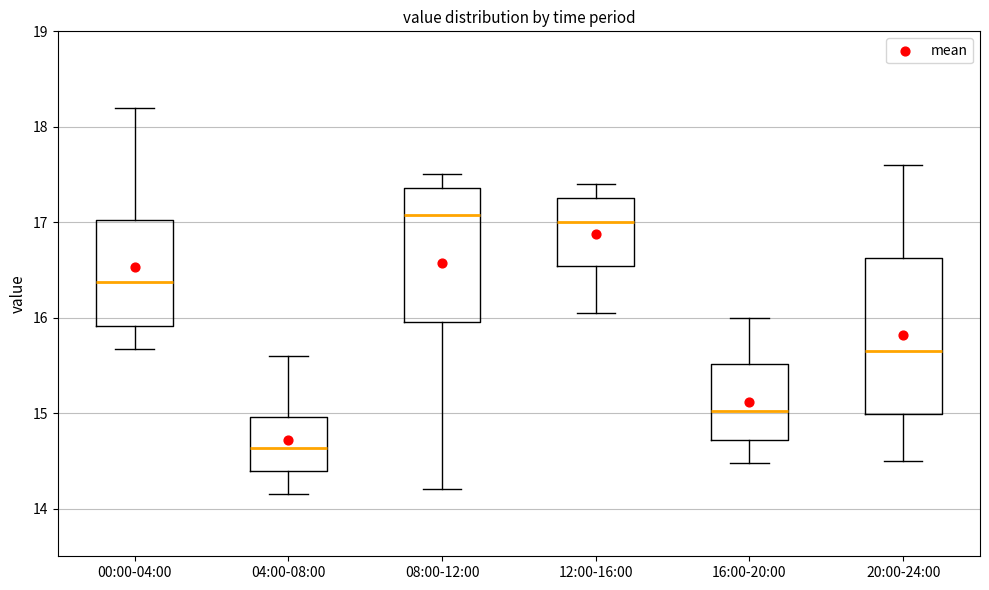

Where is the upper edge of the box for 20:00-24:00 on the y-axis? The values are not printed on the chart, so give them approximately, as read against the axis.

16.6